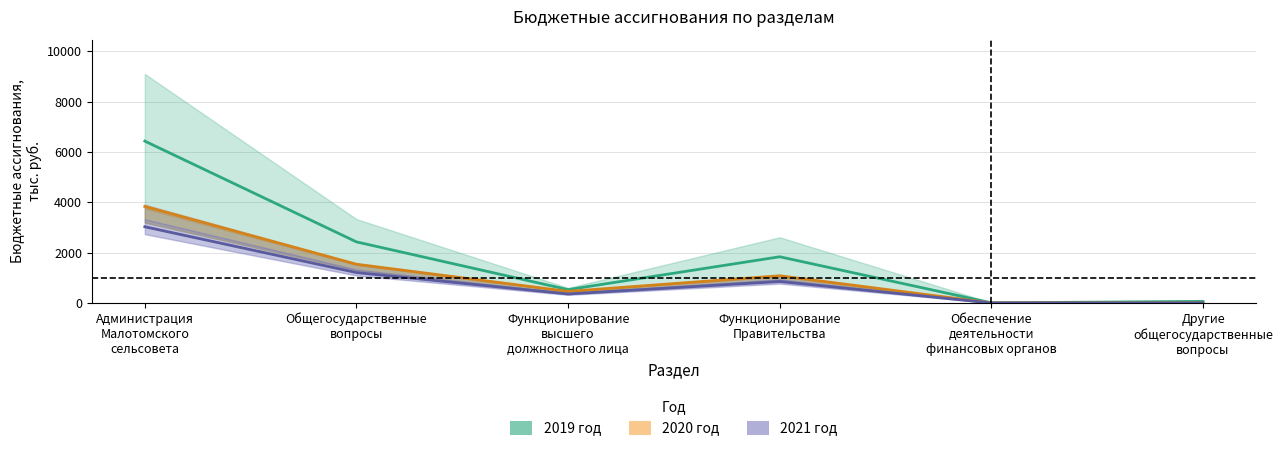

Which series changed the most between Администрация
Малотомского
сельсовета and Функционирование
Правительства?

2019 год (центр)